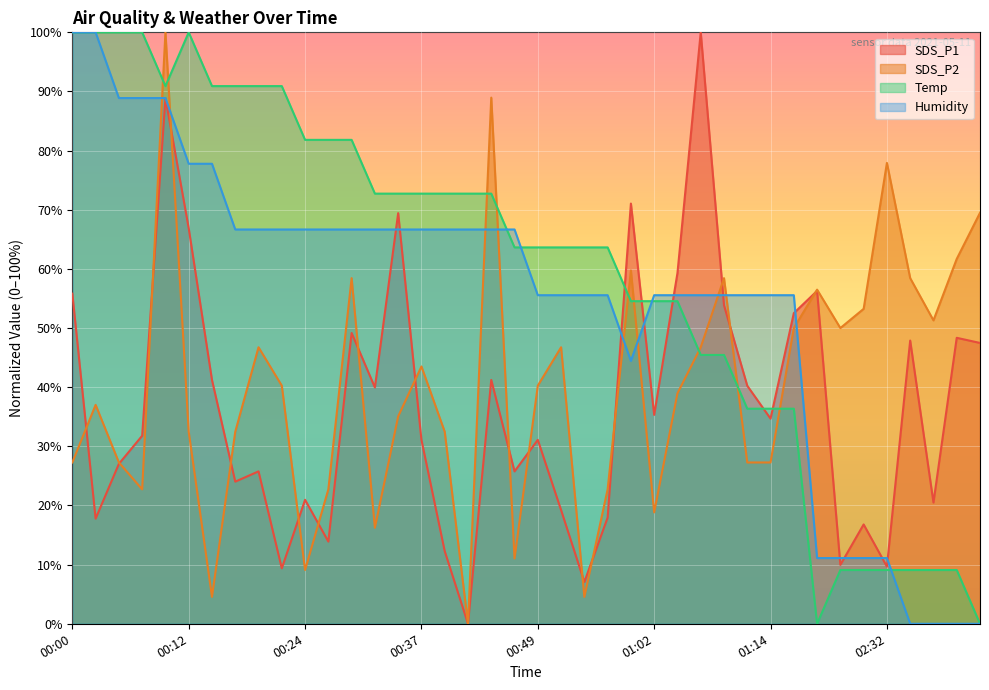

What is the value of the Temp point at the 12th from the left?

81.8